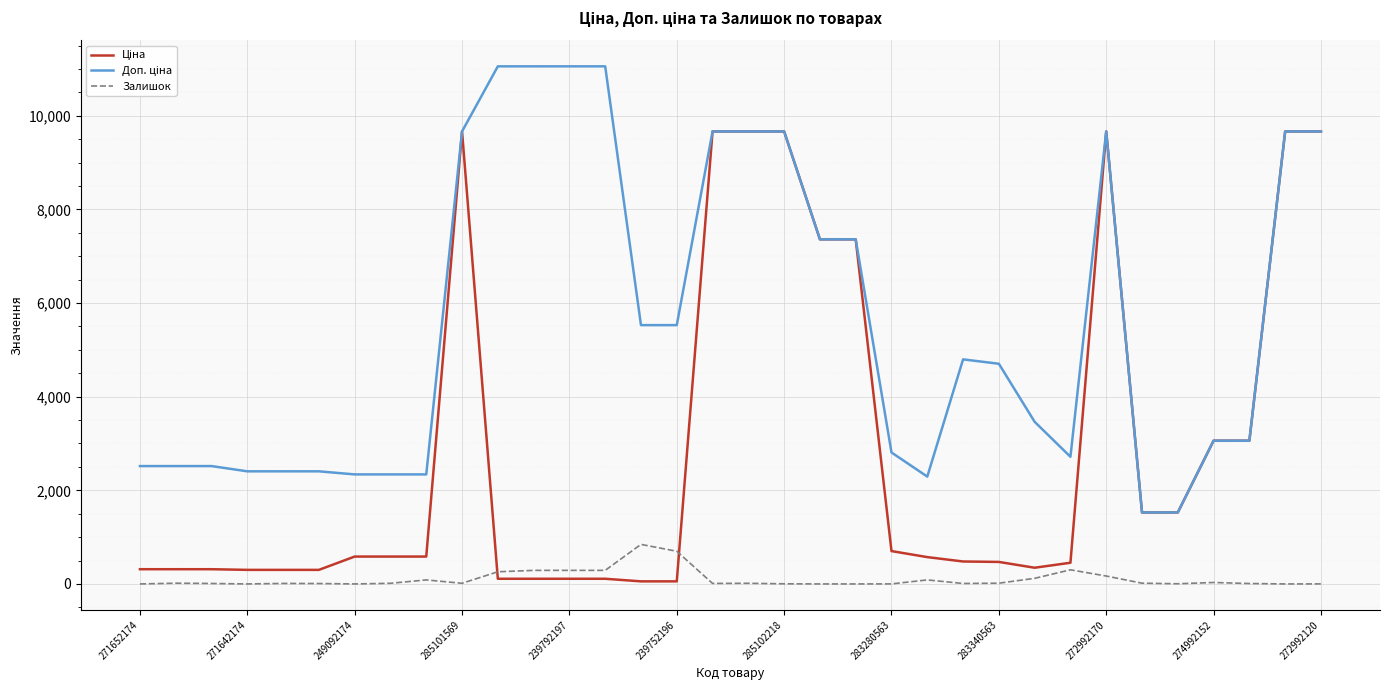

What is the maximum value shown in the chart?

11055.0